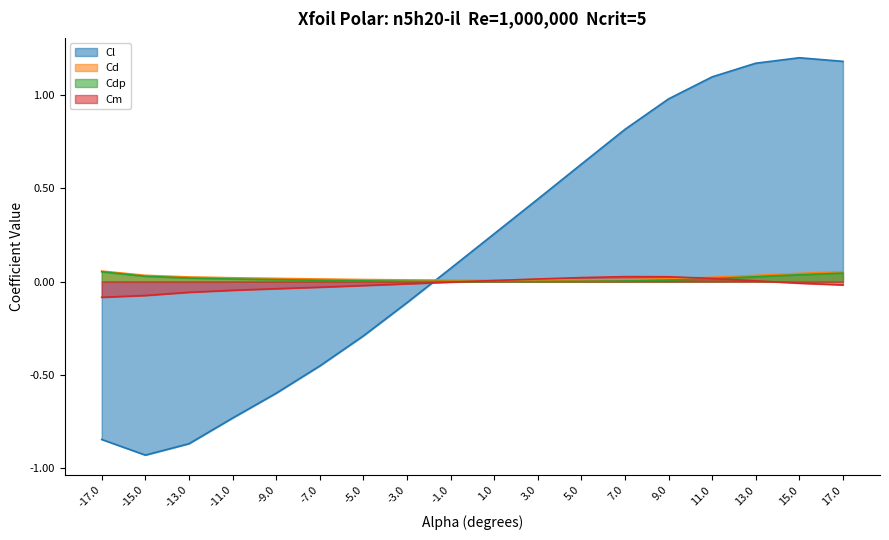

True or false: Cd has a value of 0.0 at 7.0.

True